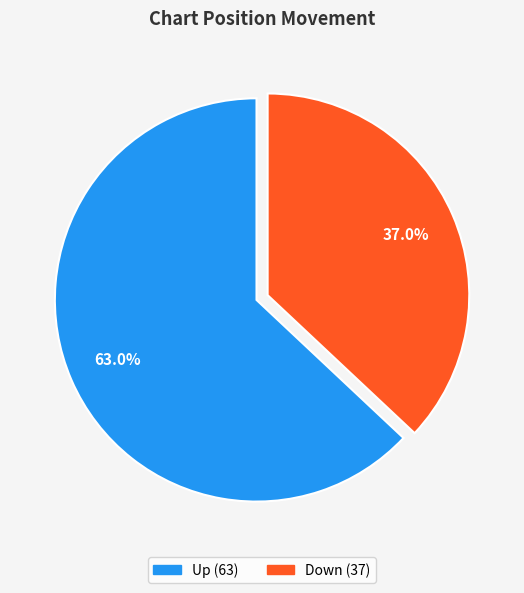

Is there any slice that represents more than half of the pie?

Yes